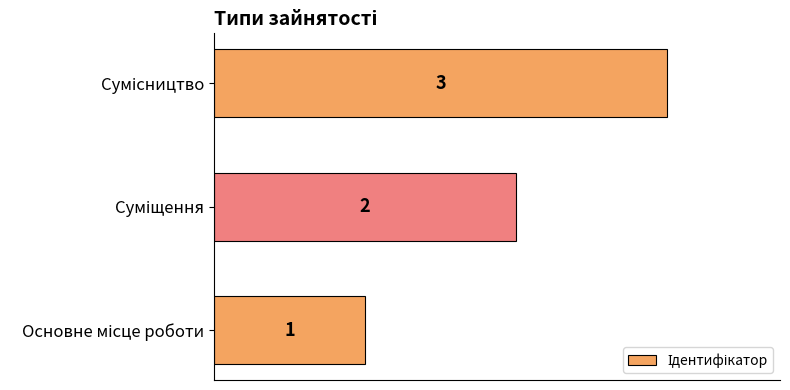

What is the average value?

2